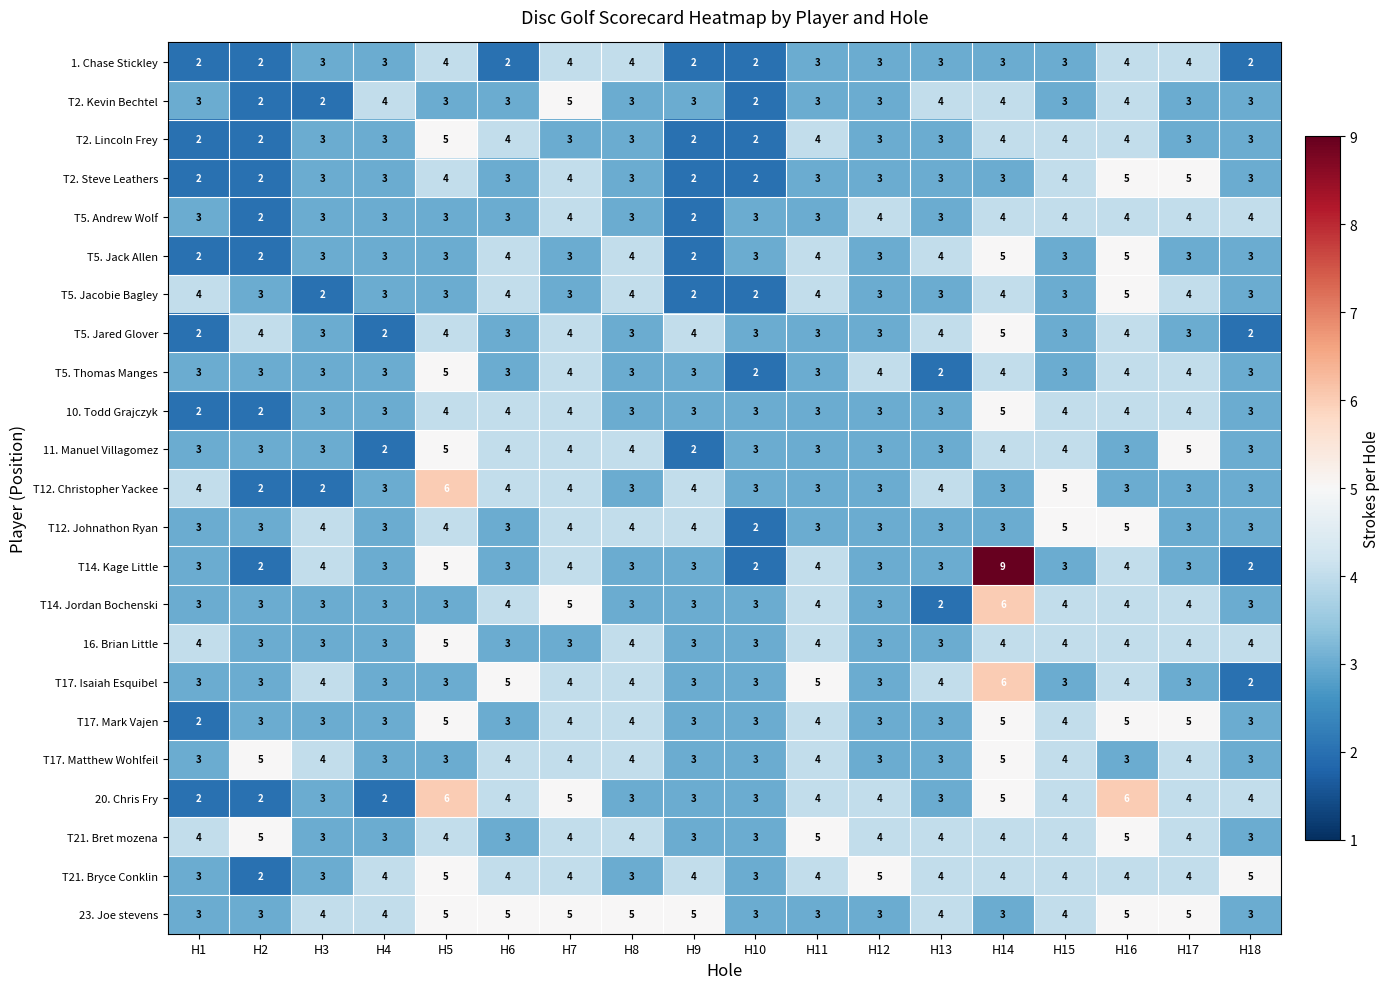

What is the highest value of the 1. Chase Stickley series?

4